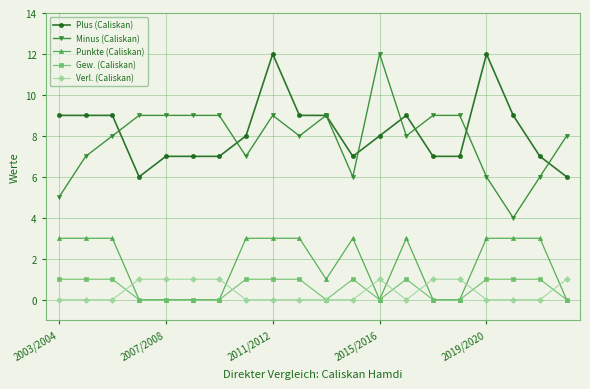

True or false: Minus (Caliskan) and Verl. (Caliskan) cross at least once.

False